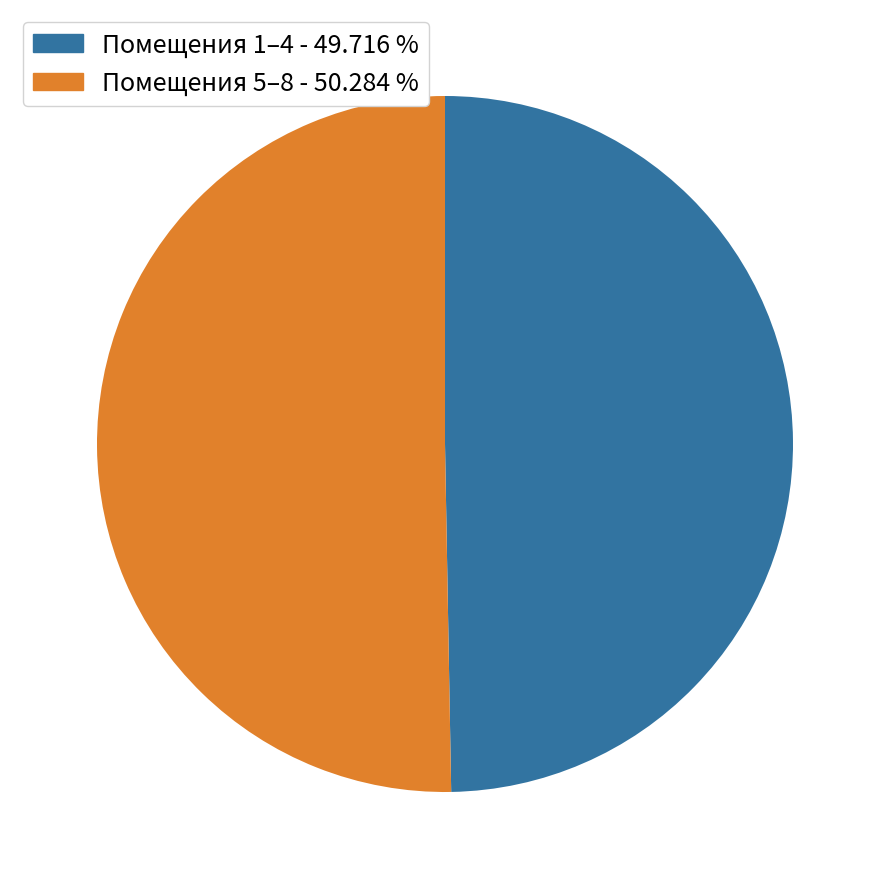

Is there any slice that represents more than half of the pie?

Yes